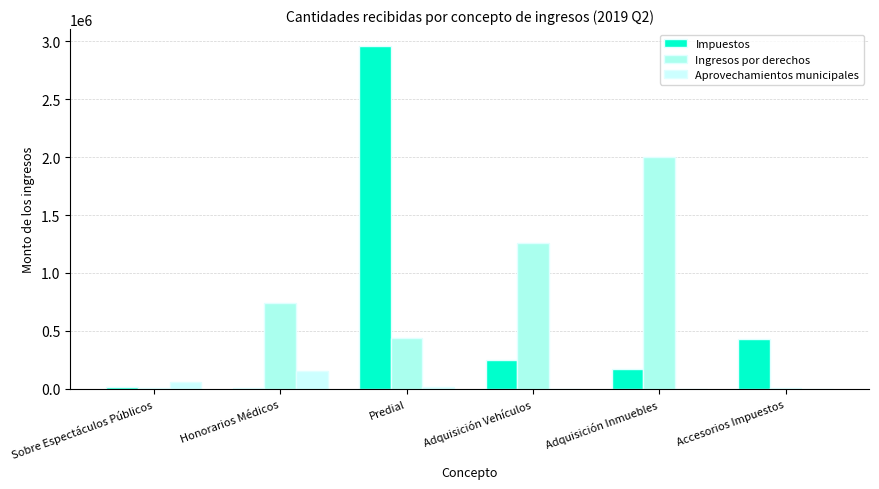

What is the maximum value for Impuestos?

2955470.0